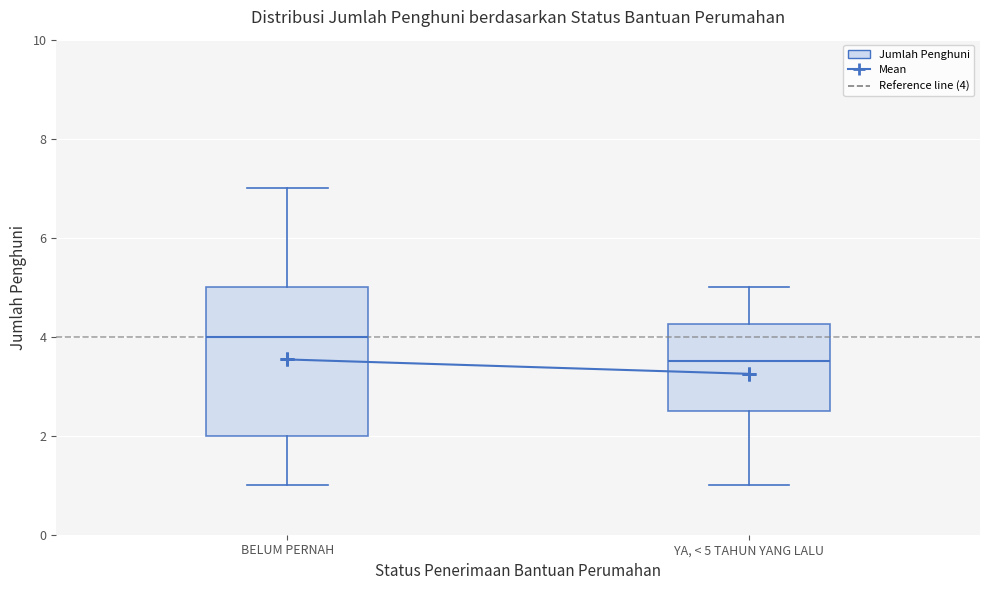

Where is the upper edge of the box for YA, < 5 TAHUN YANG LALU on the y-axis? The values are not printed on the chart, so give them approximately, as read against the axis.

4.2